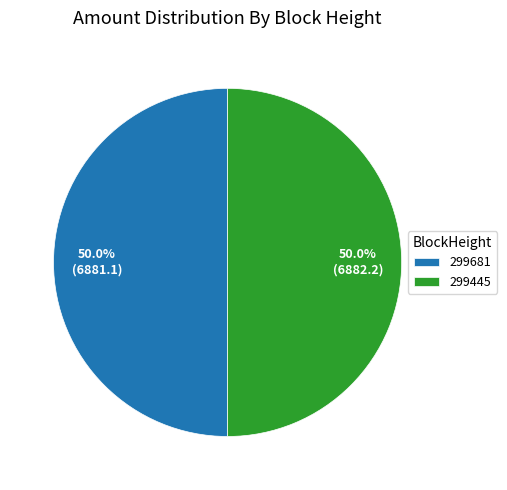

What percentage do 299445 and 299681 together represent?

100.0%